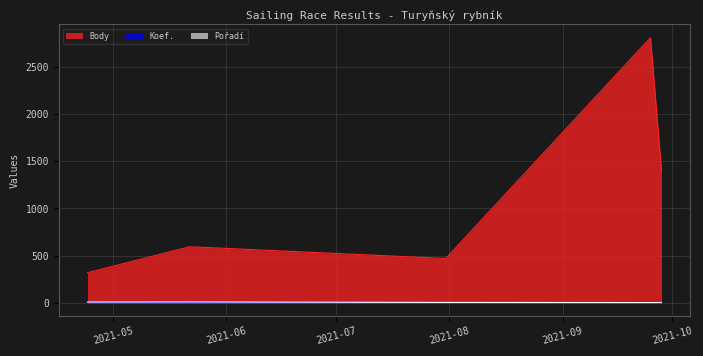

What is the minimum value for Koef.?

1